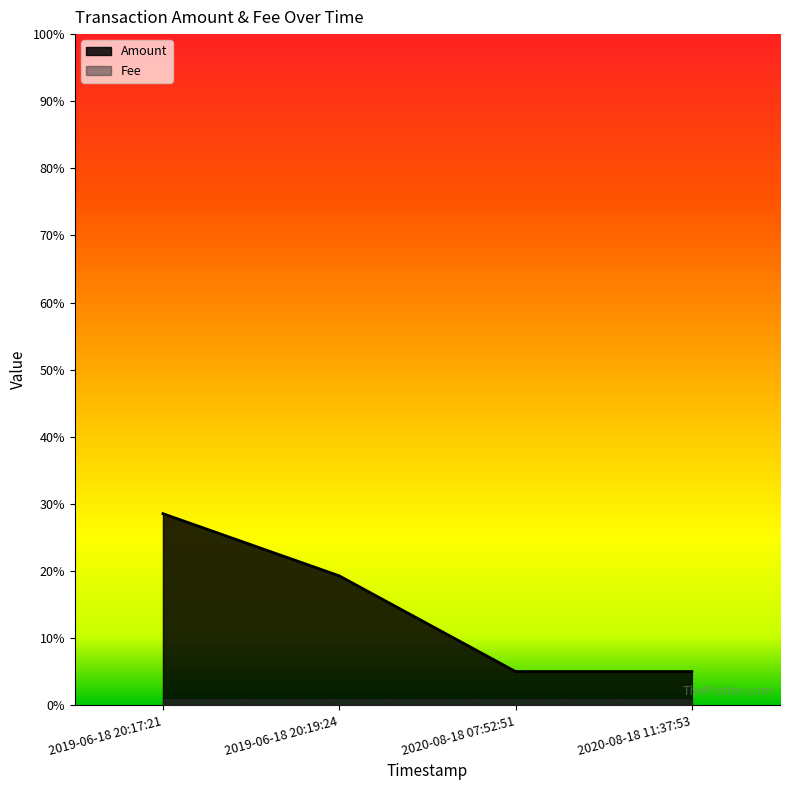

Count the number of categories in the chart.

4